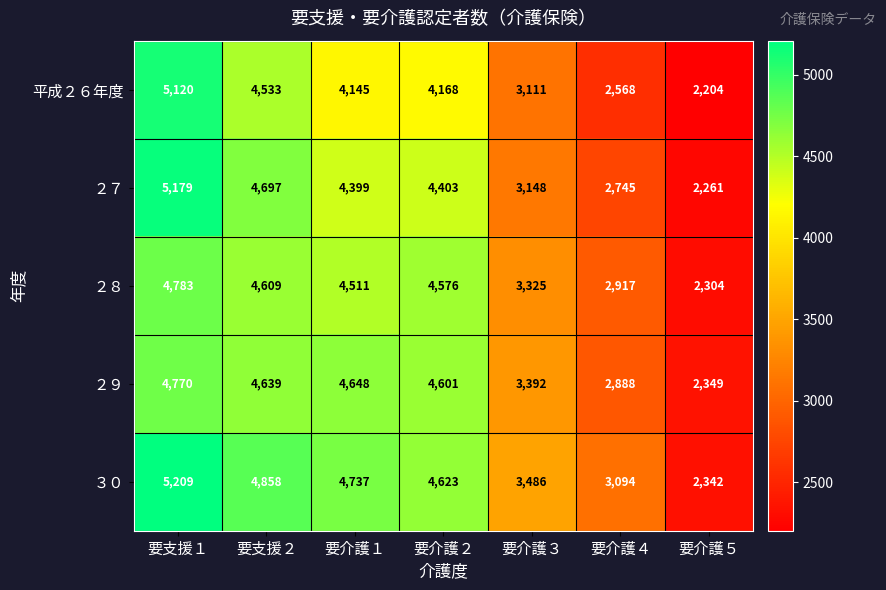

Which series has the largest total across all categories?

３０